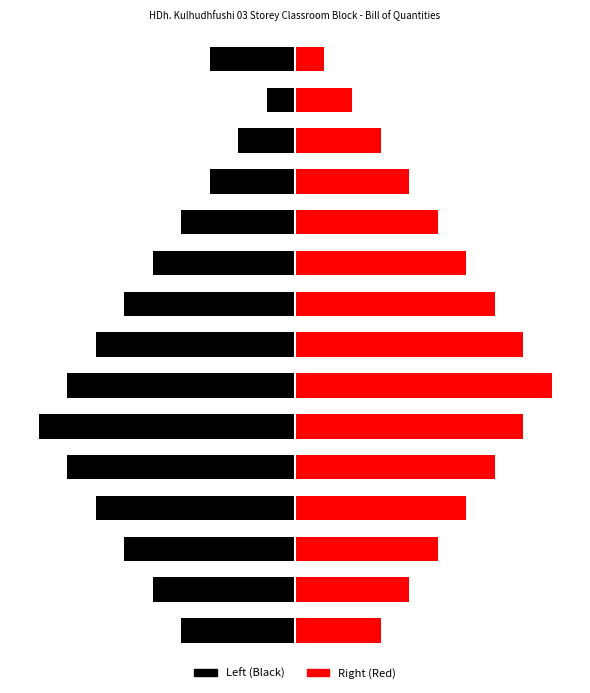

Is it true that Left (Black) equals -7 at 7?

False